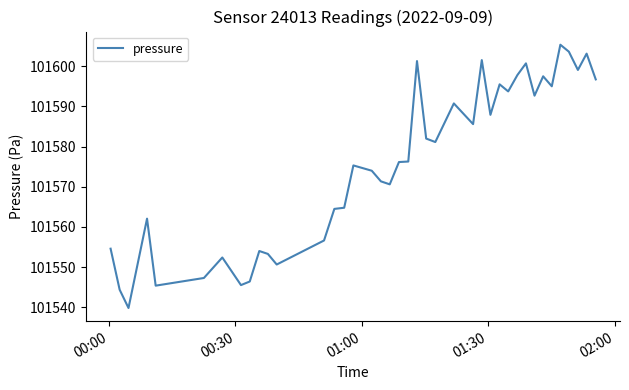

True or false: the data has more than 0 interior local peaks.

True